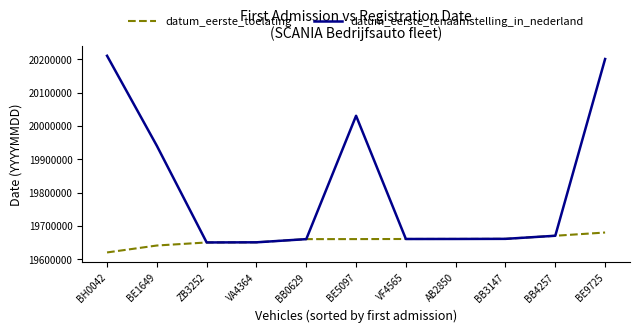

What is the difference between the highest and lowest values at BE1649?

299297